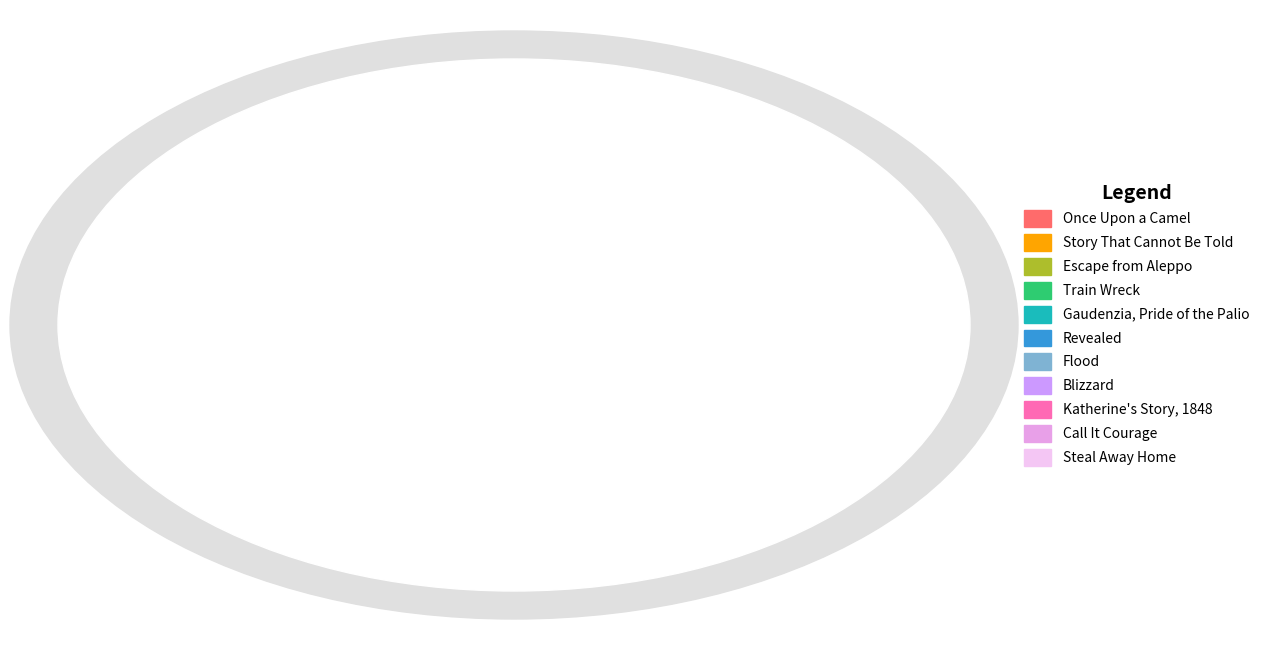

Does any single category account for the majority?

No